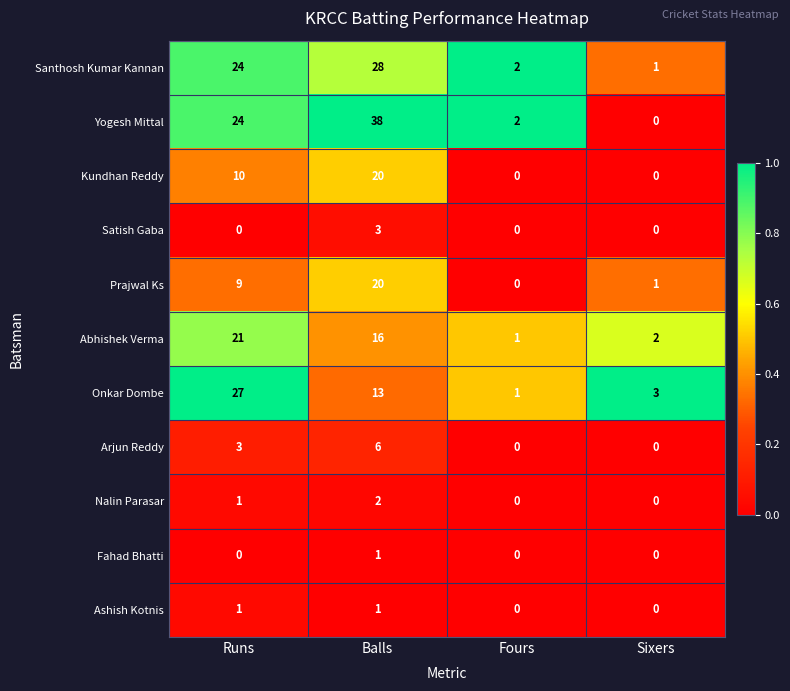

What is the total value across all series at Runs?

120